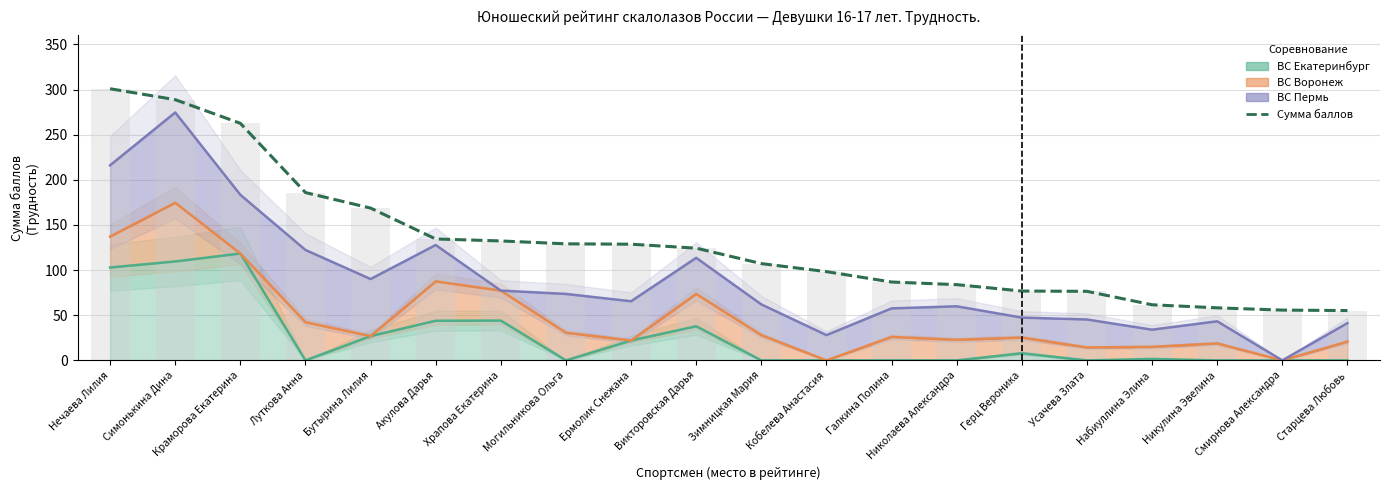

What is the difference between the maximum and minimum values?

245.7